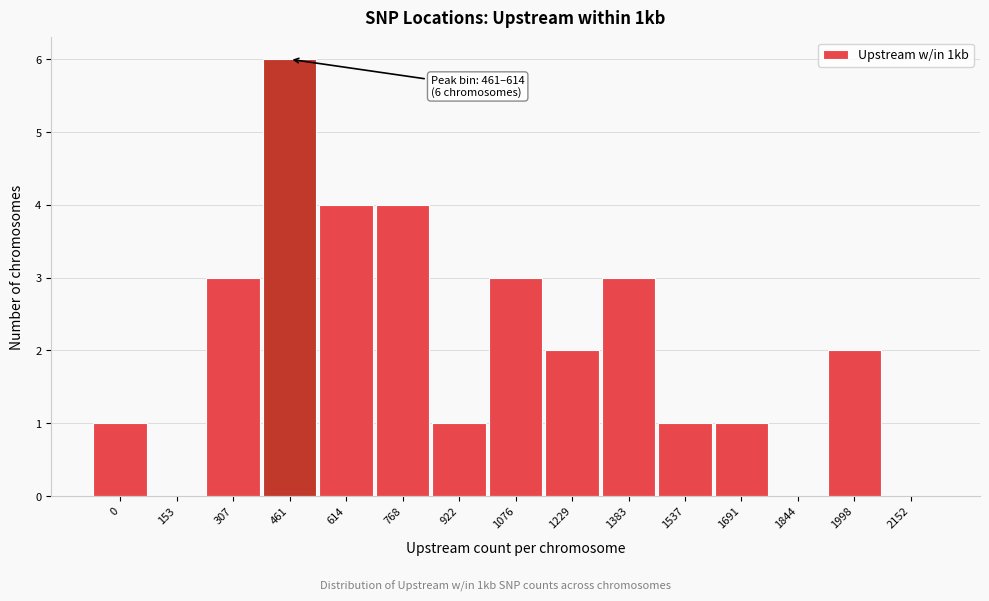

Reading right to left, extract all data points from this chart.

2152=0	1998=2	1844=0	1691=1	1537=1	1383=3	1229=2	1076=3	922=1	768=4	614=4	461=6	307=3	153=0	0=1